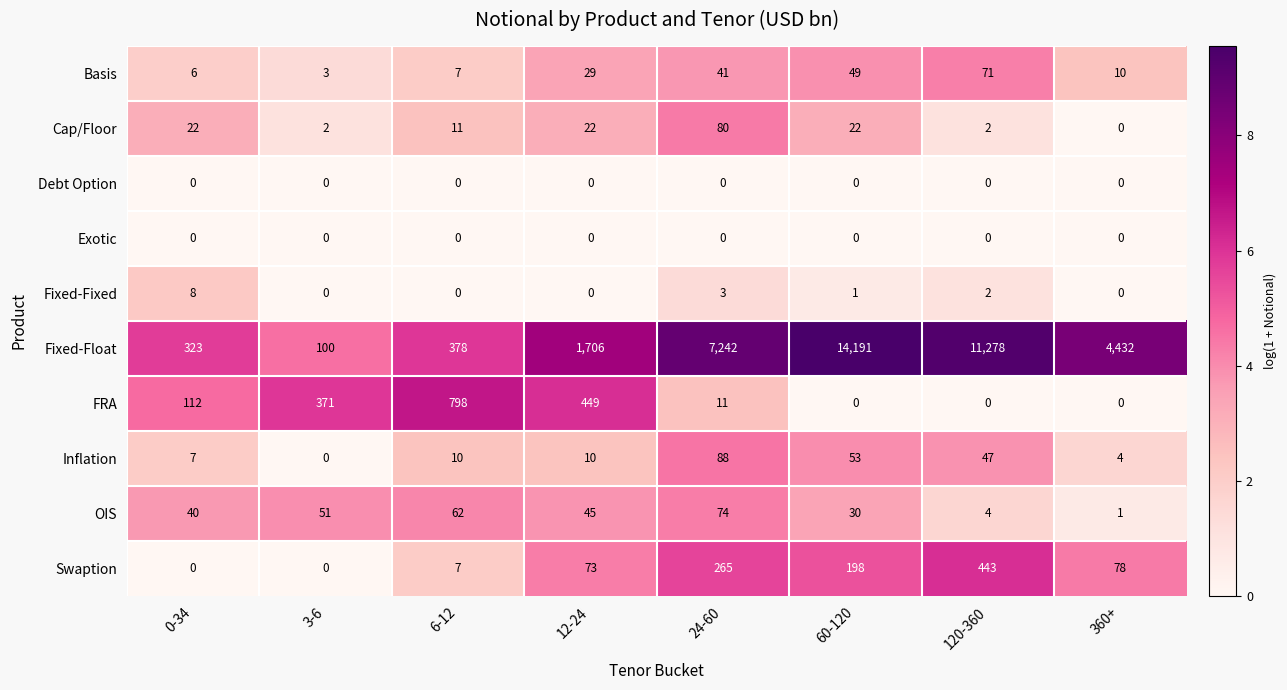

What is the total value across all series at 0-34?

518